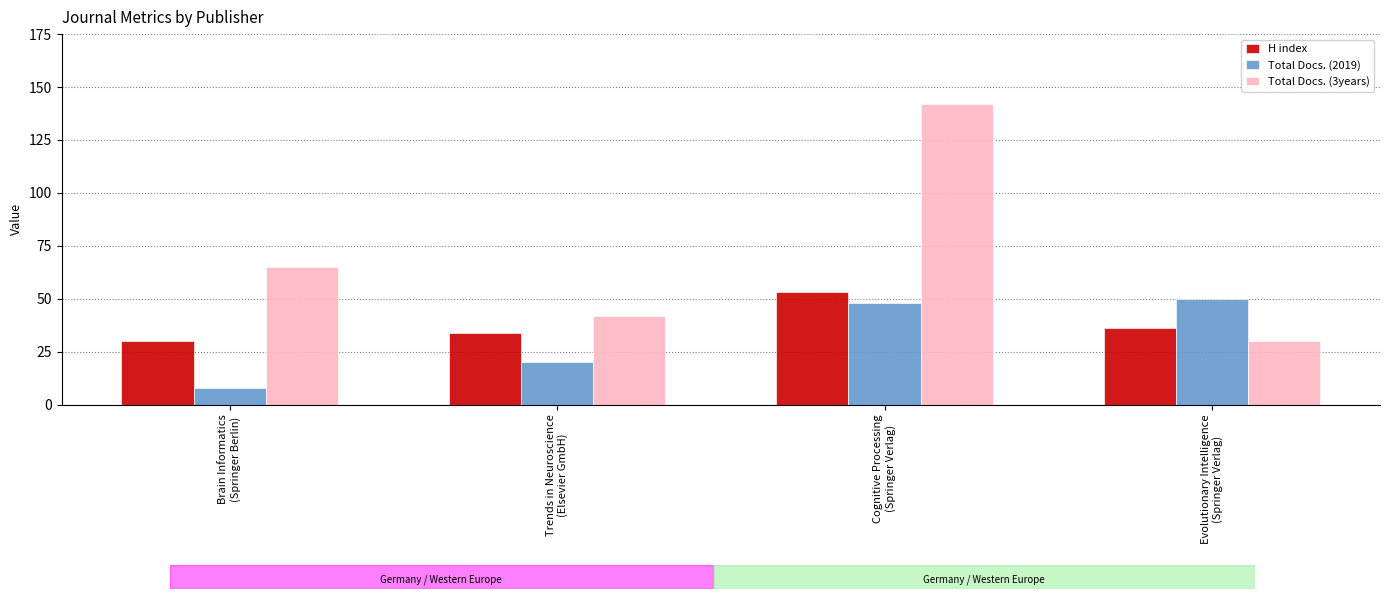

Does the chart contain stacked bars?

No